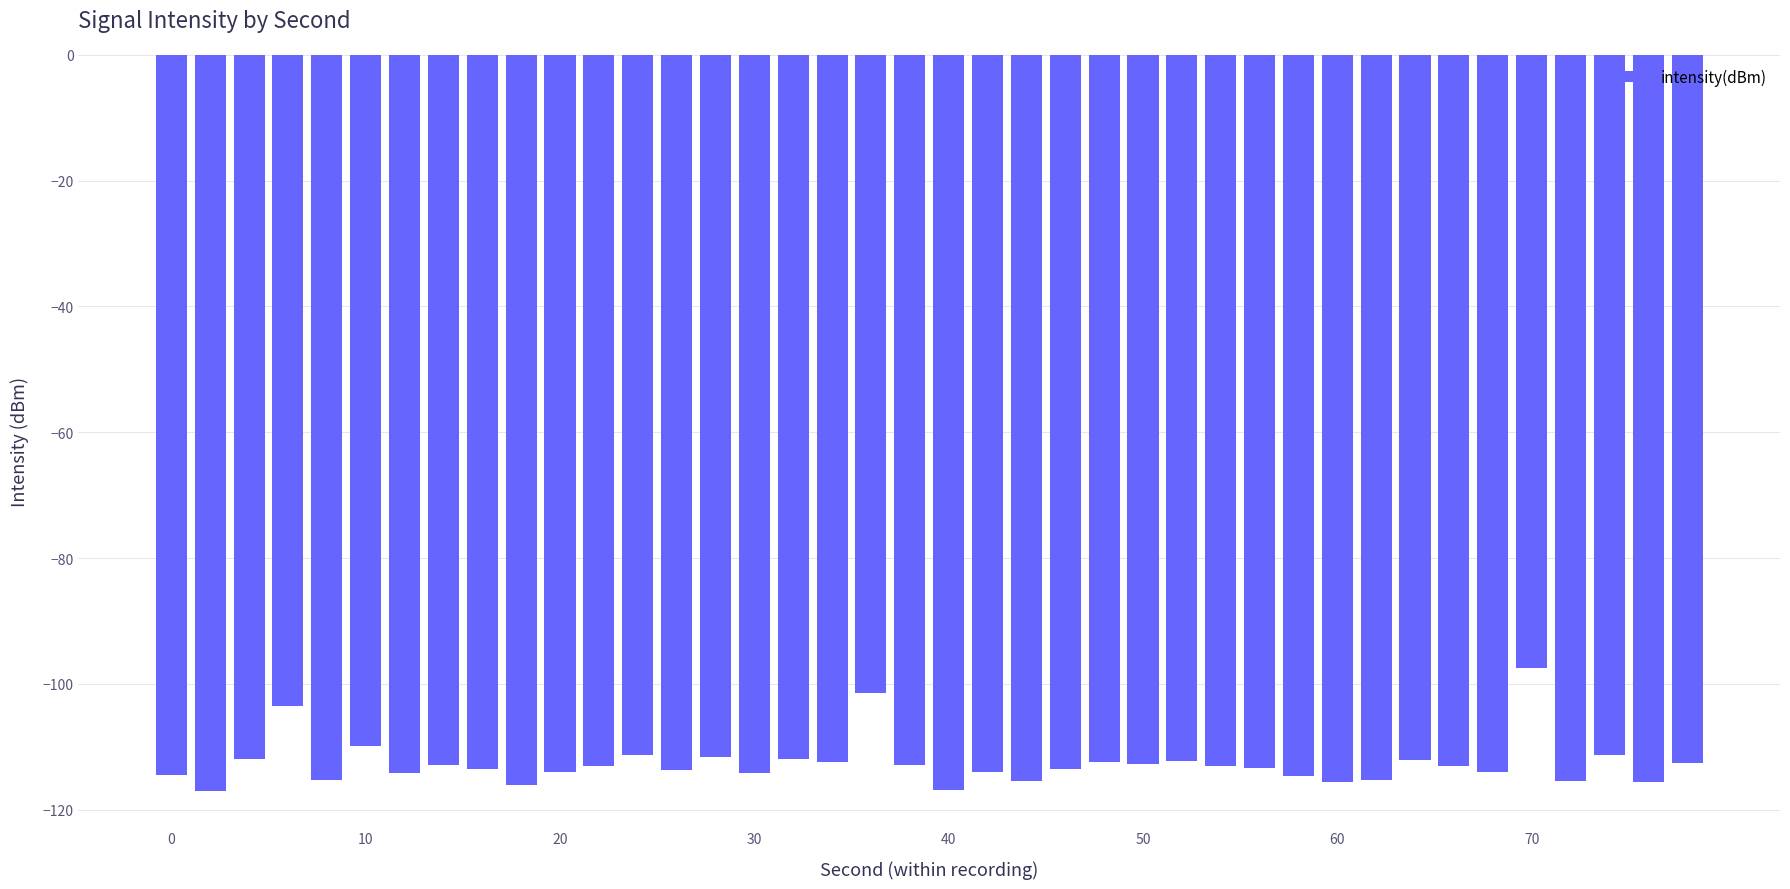

What is the value of the 20th bar from the left?

-112.9